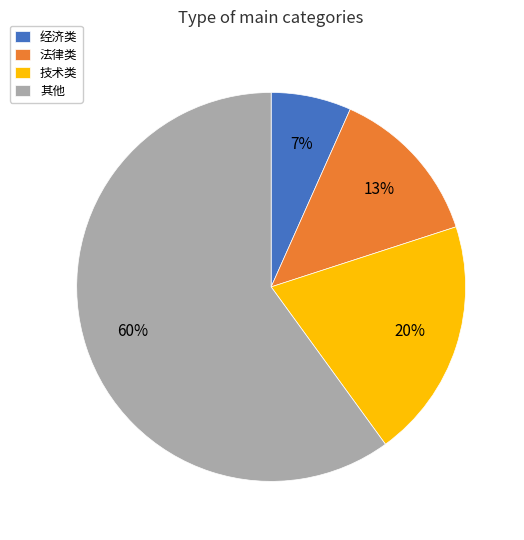

To the nearest percent, what is the combined percentage of 其他 and 法律类?

73%